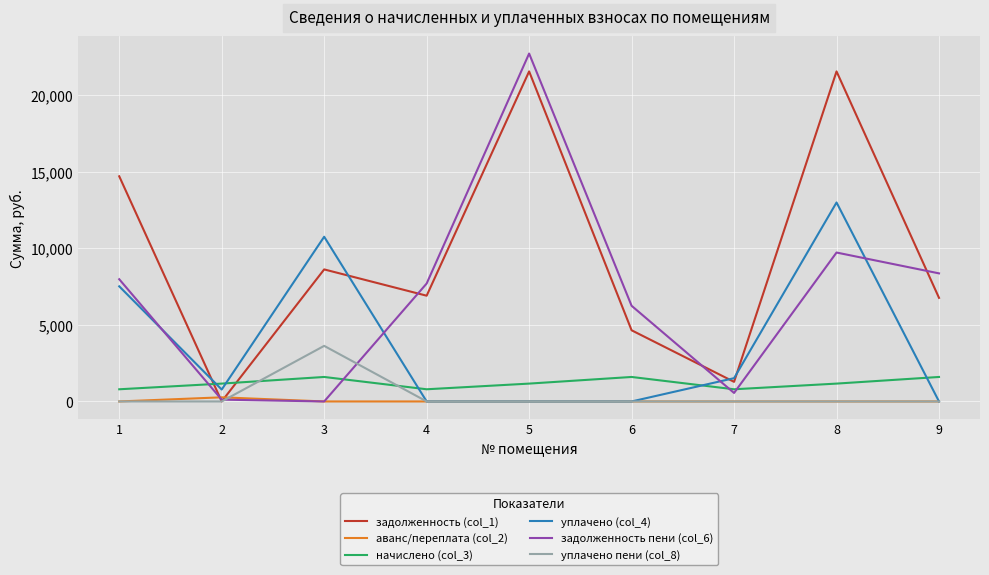

What are all the series names shown in the legend?

задолженность (col_1), аванс/переплата (col_2), начислено (col_3), уплачено (col_4), задолженность пени (col_6), уплачено пени (col_8)